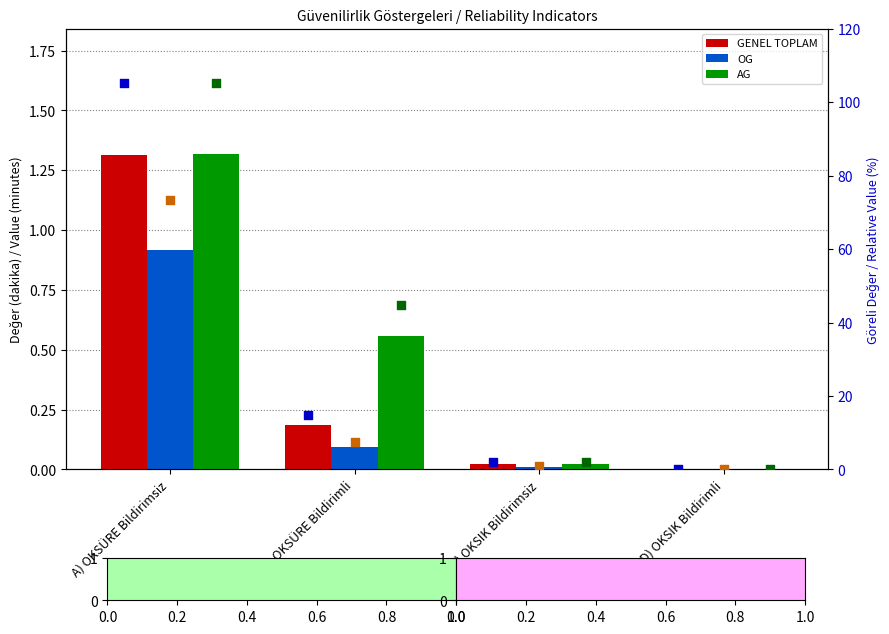

Which series reaches the minimum Y coordinate?

OG